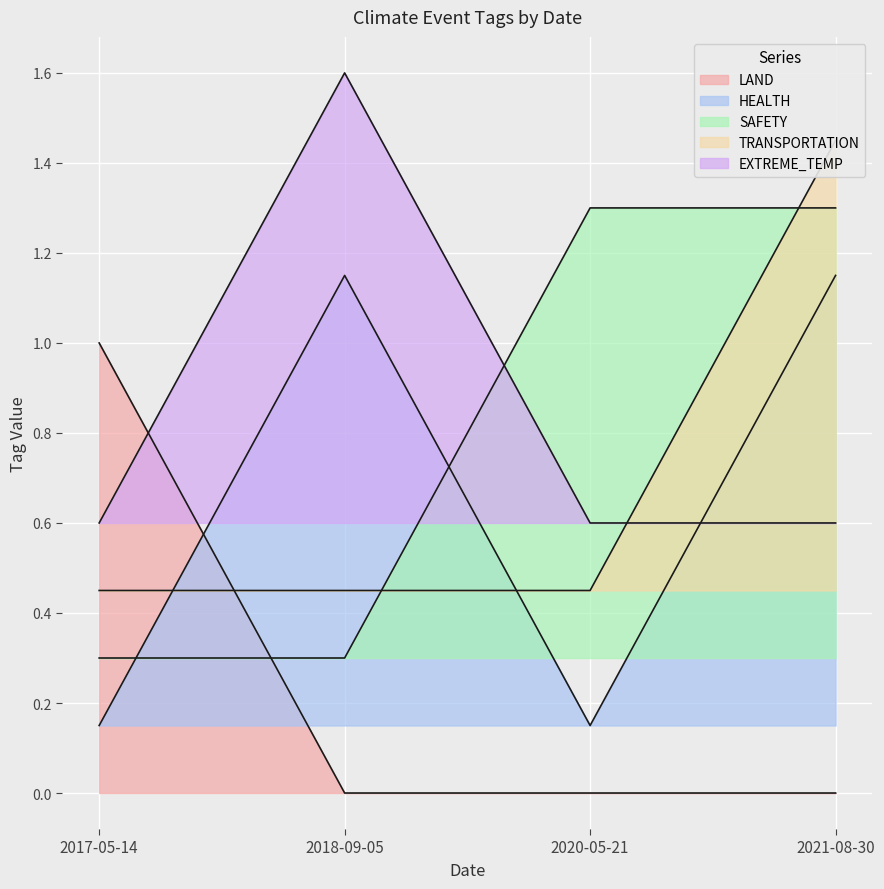

At which category does the chart reach its minimum across all series?

2018-09-05